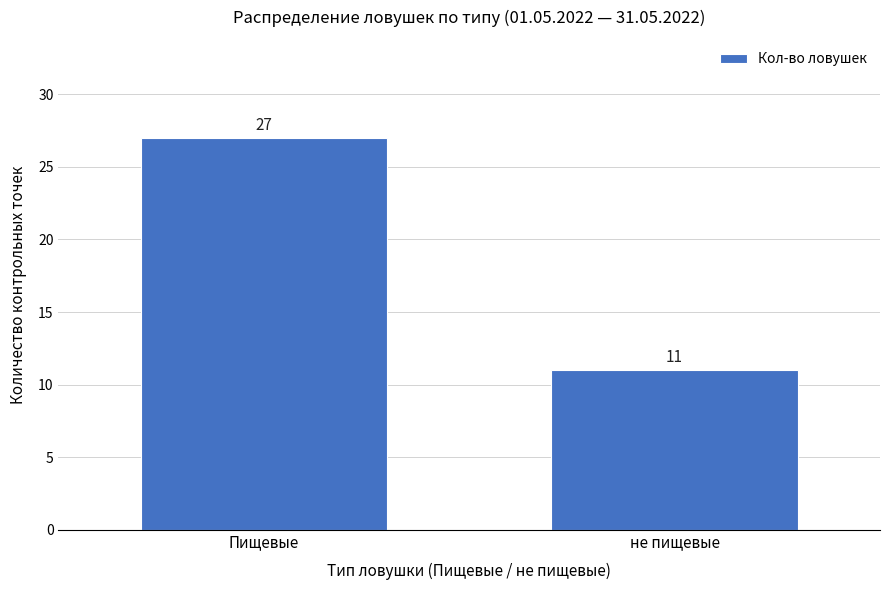

Reading right to left, transcribe all the data shown in this chart.

11	27